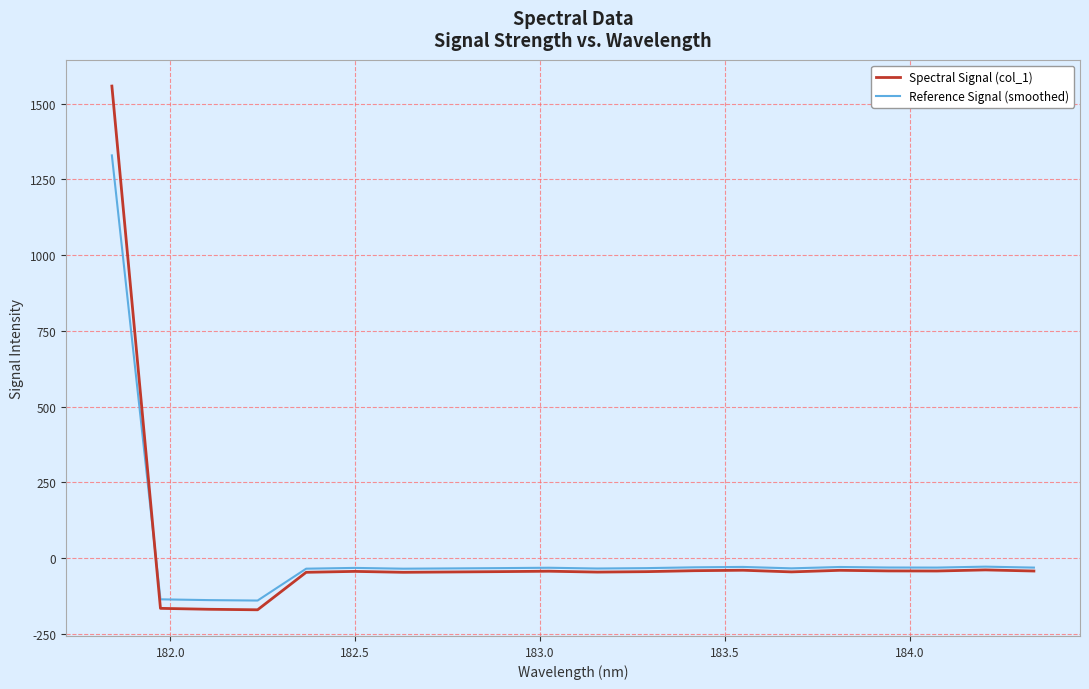

Which series has the widest spread of values?

Spectral Signal (col_1)